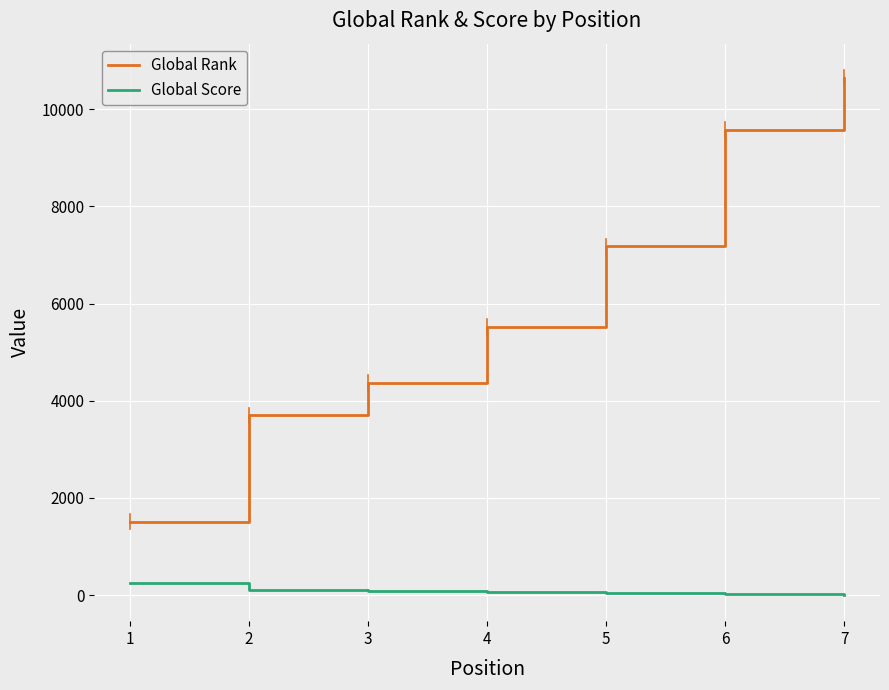

What is the difference between the Global Rank values at 1 and 4?

4013